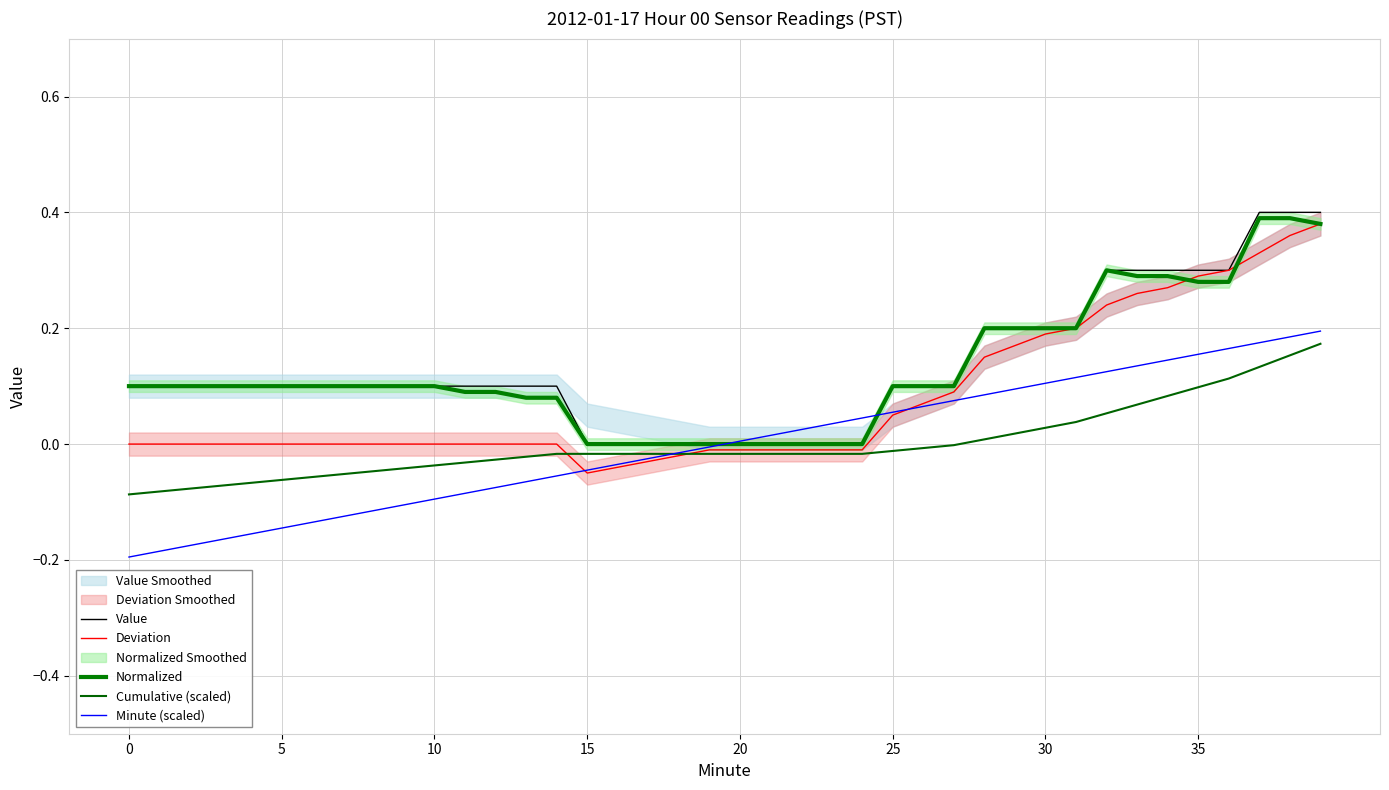

What is the approximate value of Cumulative (scaled) at 32?

0.1